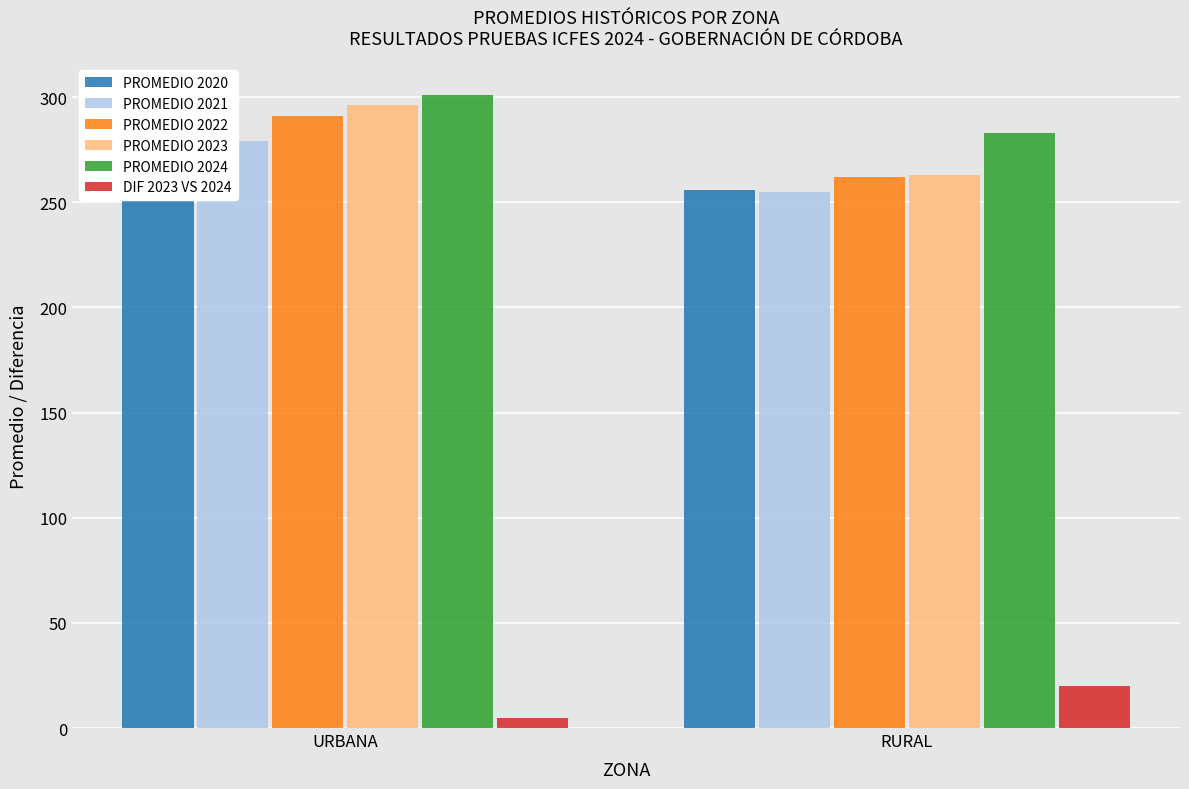

Which series has the largest total across all categories?

PROMEDIO 2024